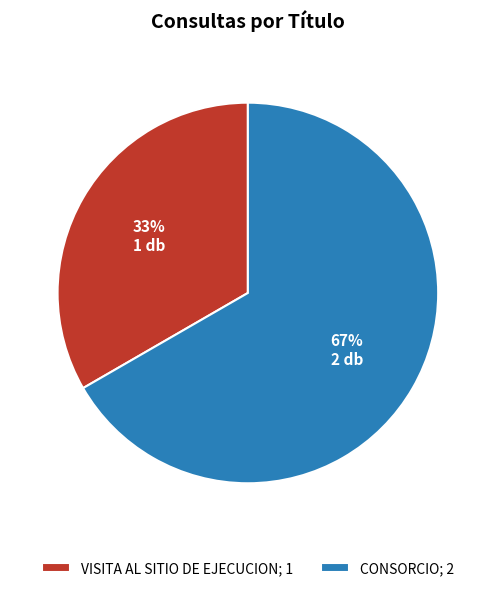

Which slice is the largest?

CONSORCIO